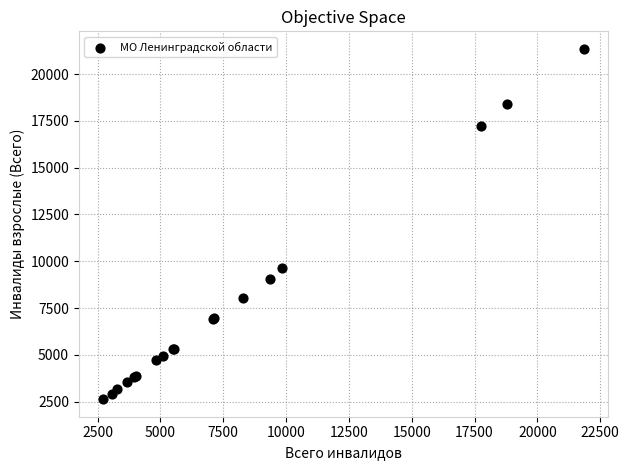

What Y value in the scatter plot is closest to 11987?

9616